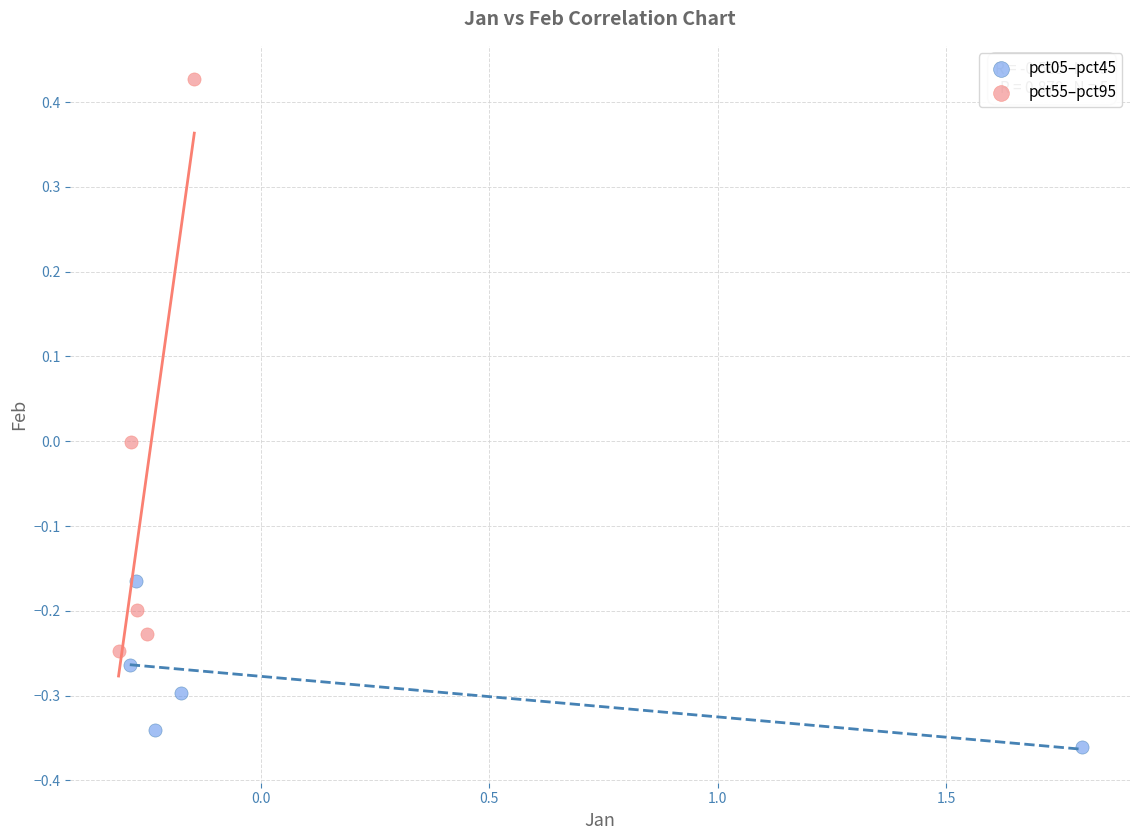

Which series has the largest Y range (max minus min)?

pct55–pct95